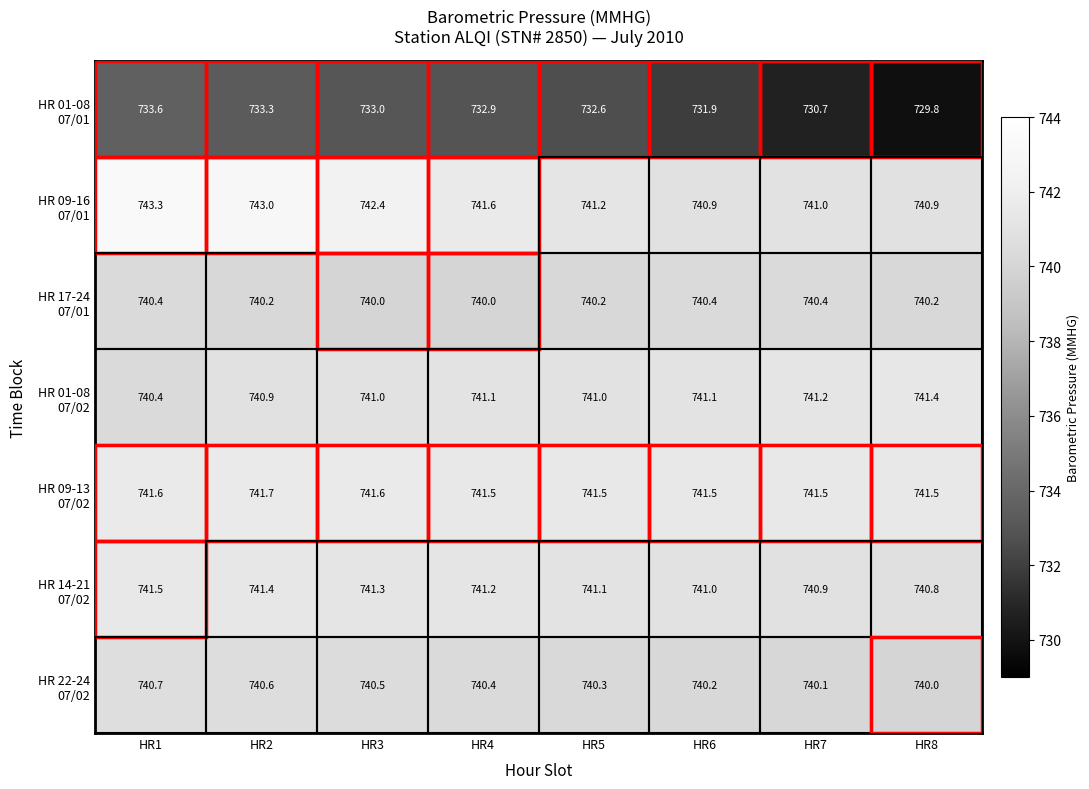

What is the difference between the highest and lowest values at HR4?

8.7